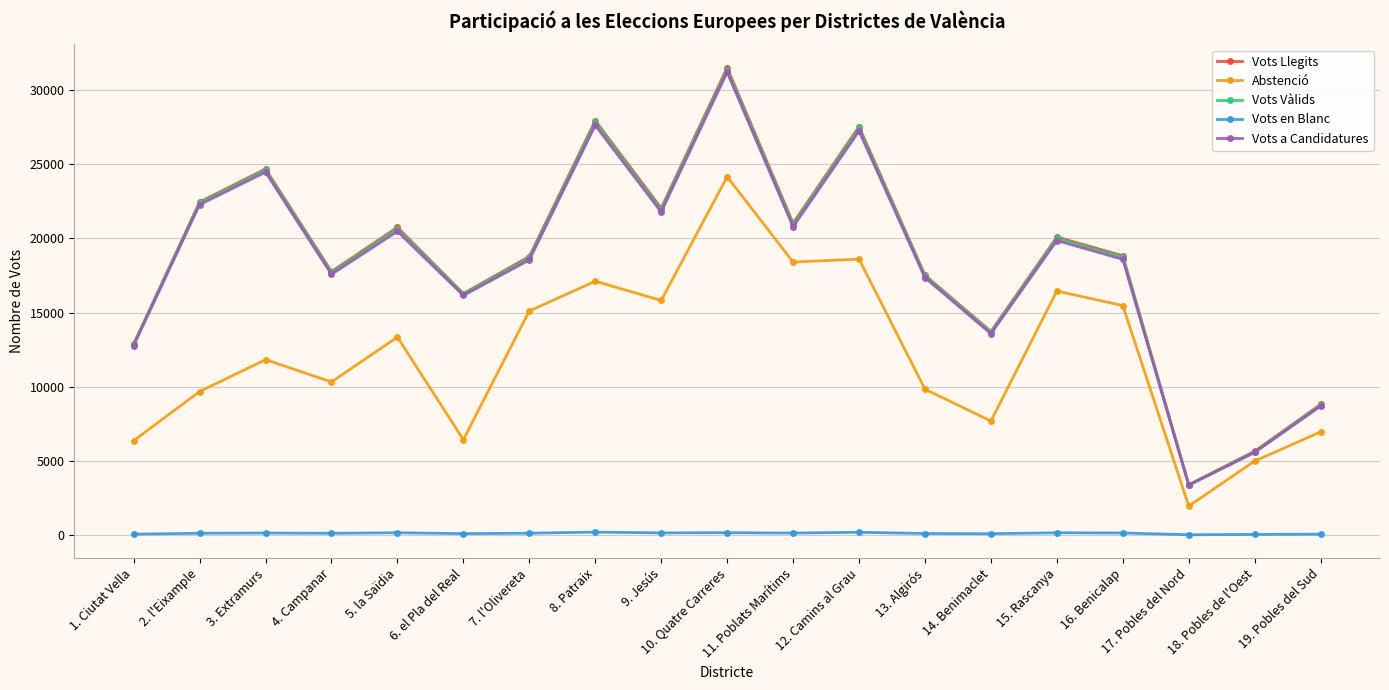

What is the difference between the maximum and second lowest values in the Vots en Blanc series?

155